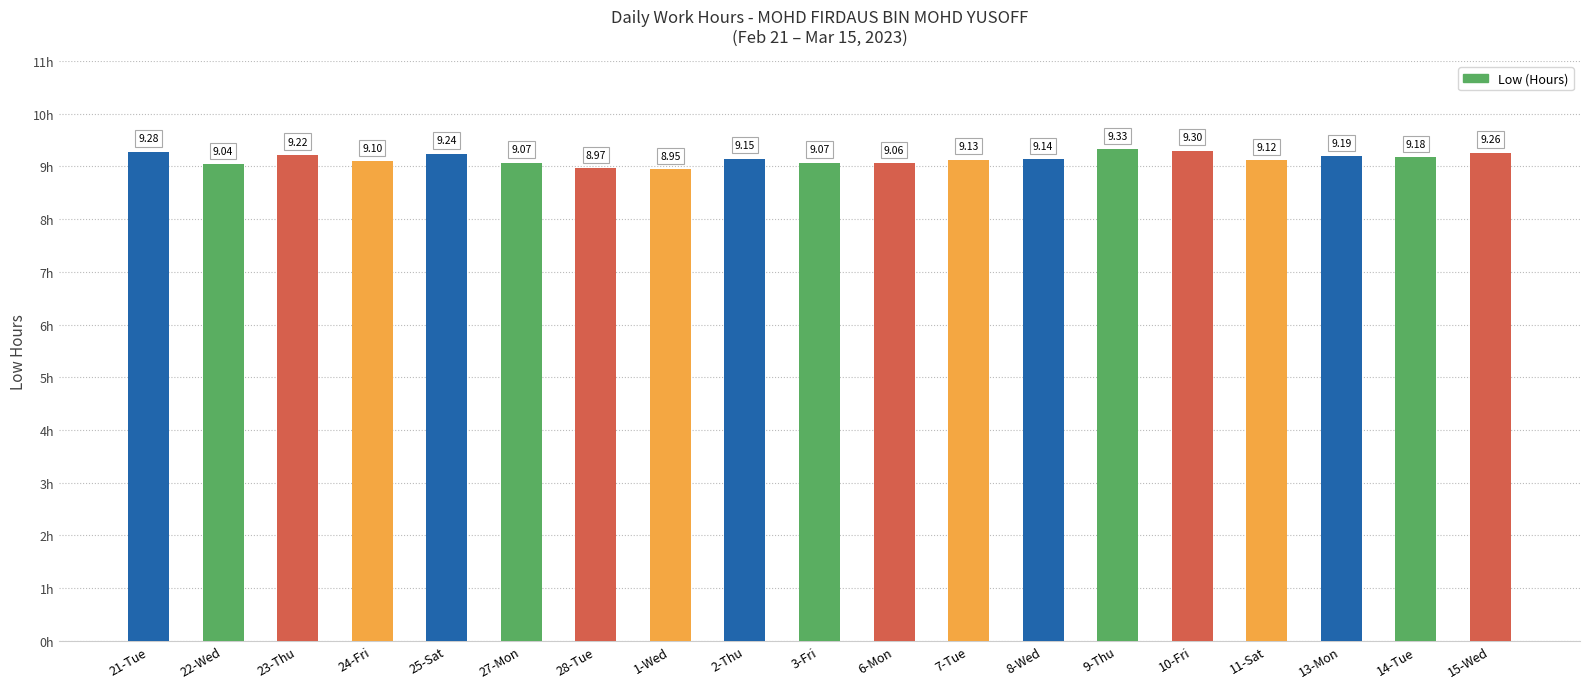

What is the ratio of the value at 2-Thu to the value at 13-Mon?

1.0